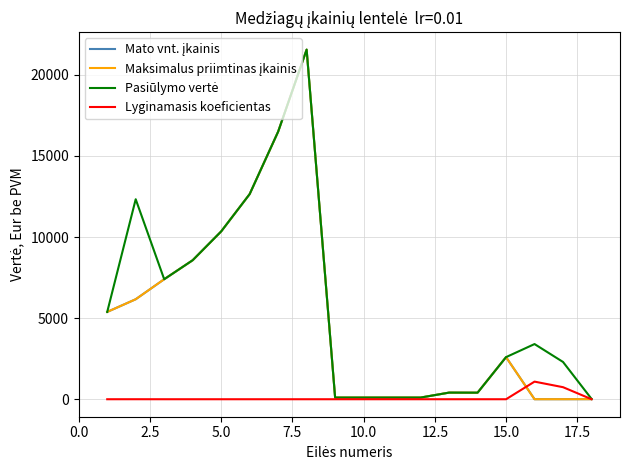

Does the chart have visible grid lines?

Yes